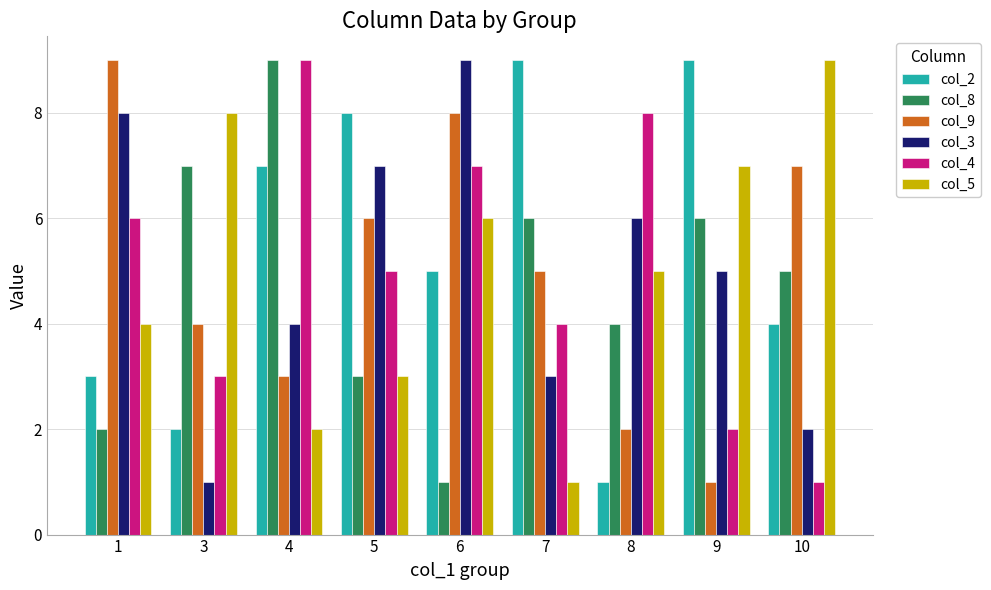

Between 8 and 9, which series saw the biggest shift?

col_2